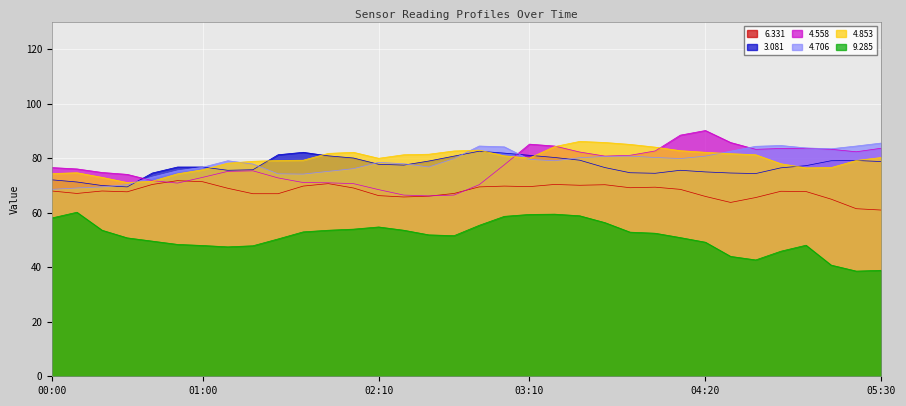

What is the difference between the 4.558 values at 2012/06/21 03:30 and 2012/06/21 01:50?

11.3